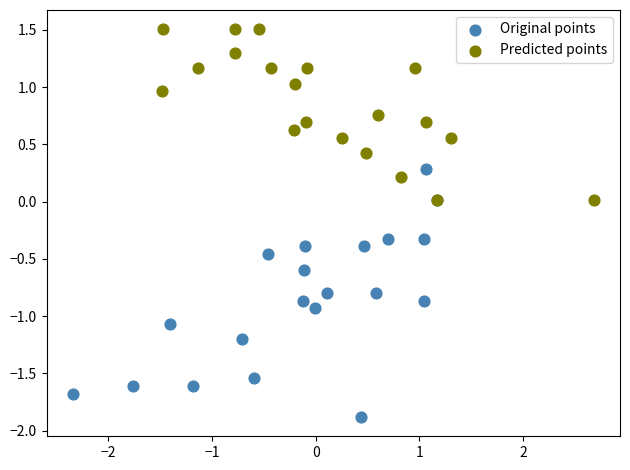

Which series has the widest spread of Y values?

Original points